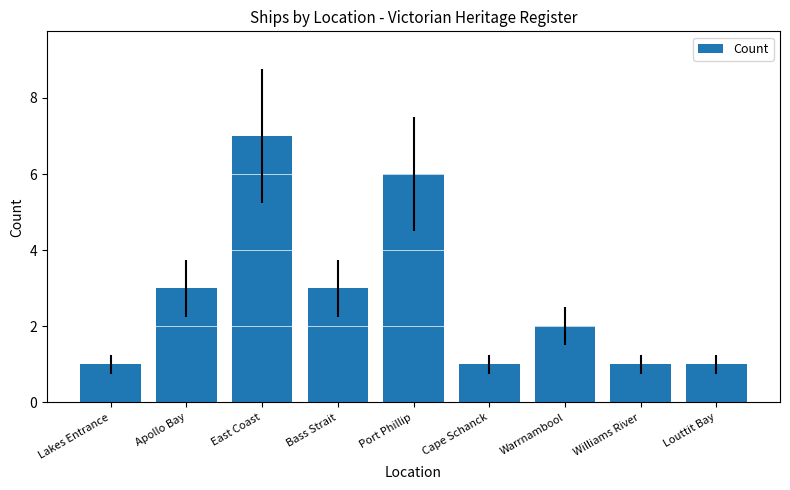

True or false: the data shows 7 at East Coast.

True